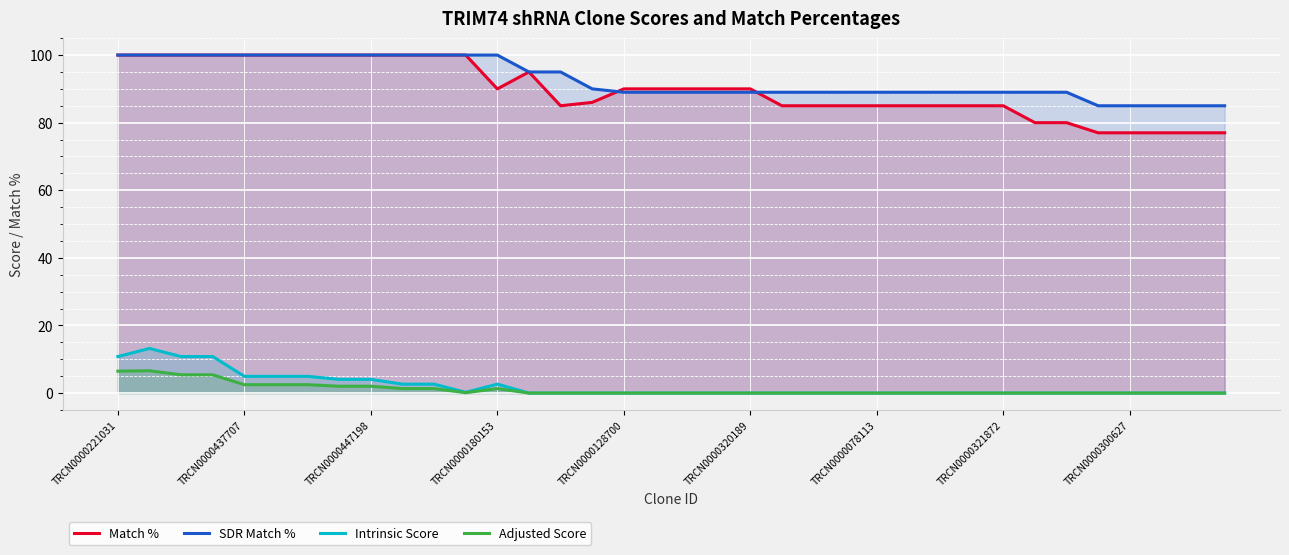

How many lines are shown in the chart?

4